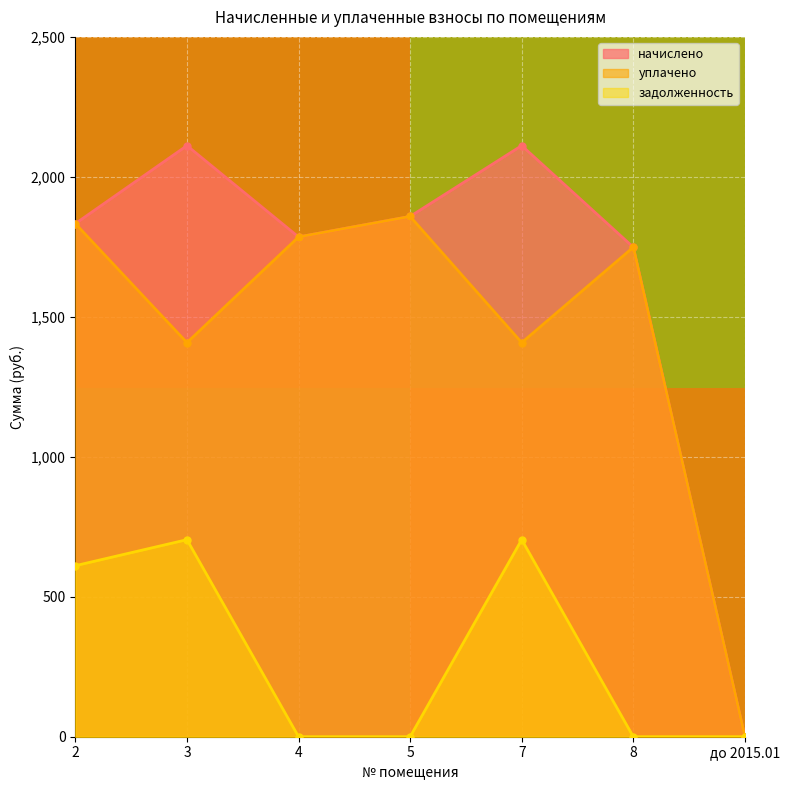

The value of начислено at 7 is 2111.6. True or false?

True